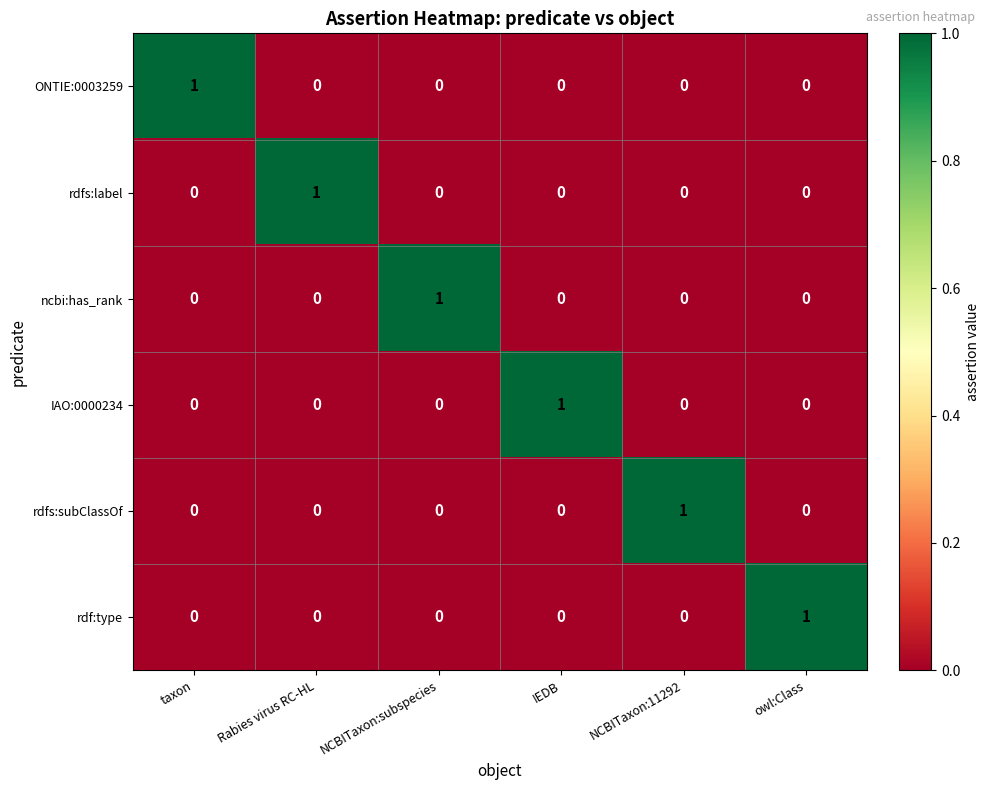

Is the value of rdfs:subClassOf at Rabies virus RC-HL greater than the value of IAO:0000234 at IEDB?

No